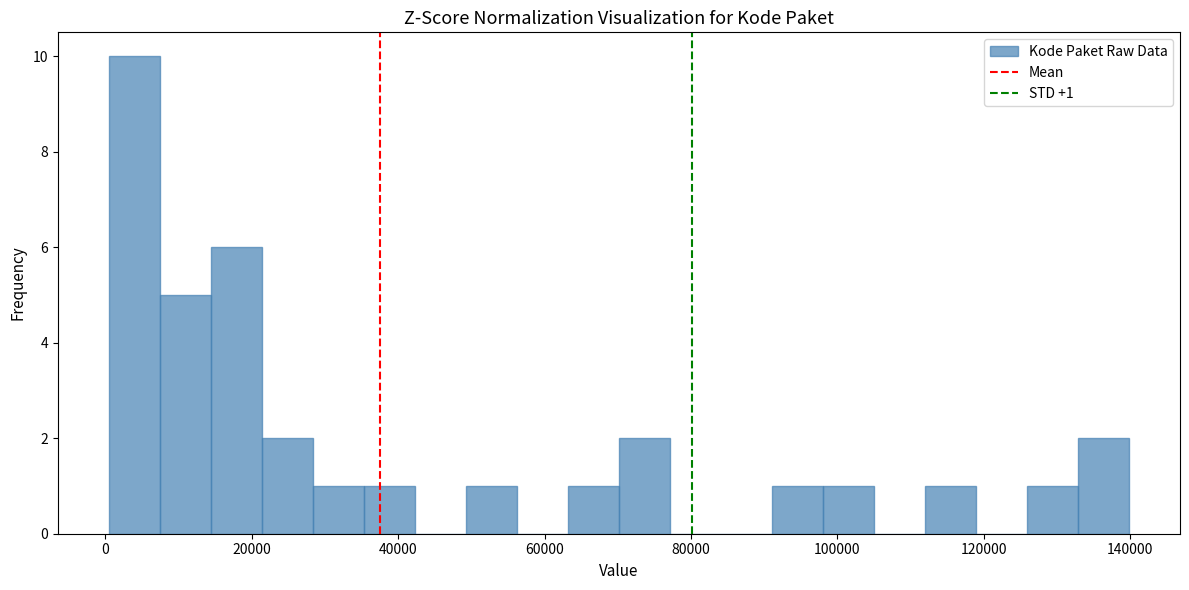

Read against the x-axis, roughly where is the centre of the tallest bar?

4000